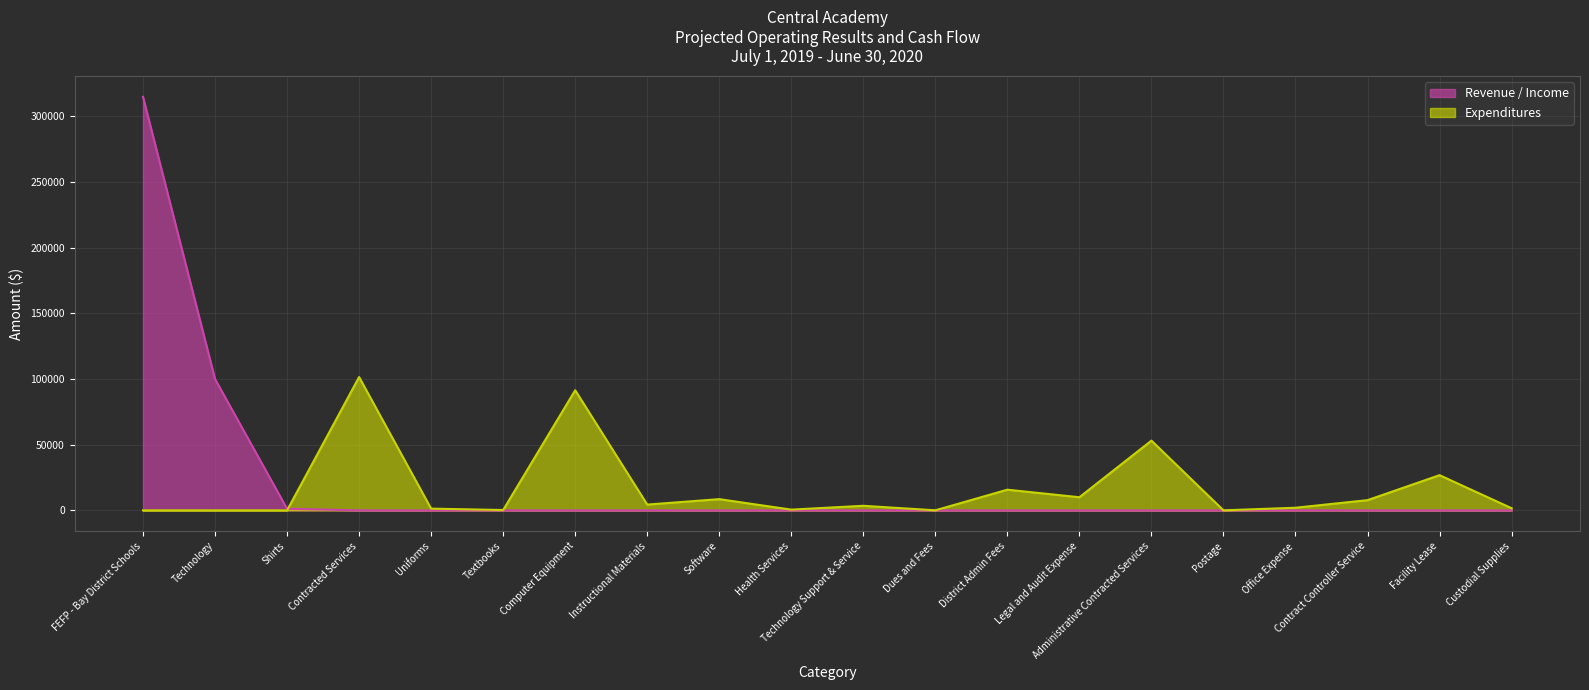

What is the difference between the maximum and minimum values in the Revenue / Income series?

314917.0